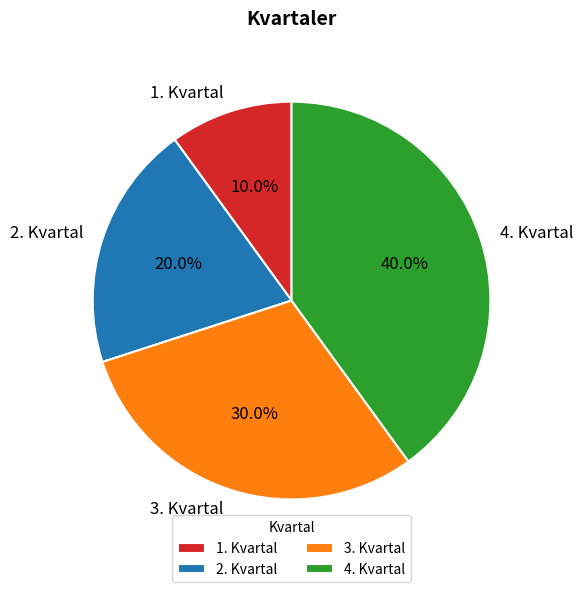

Count the number of slices in the pie.

4